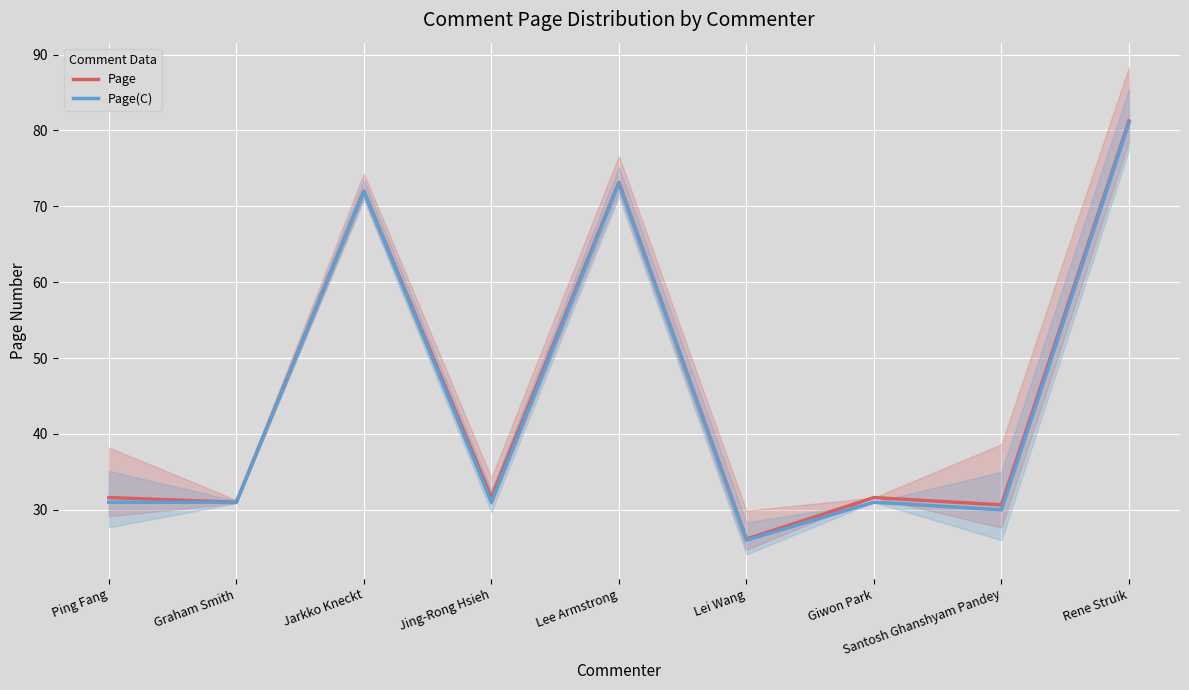

At which category does Page(C) reach its first local peak?

Jarkko Kneckt